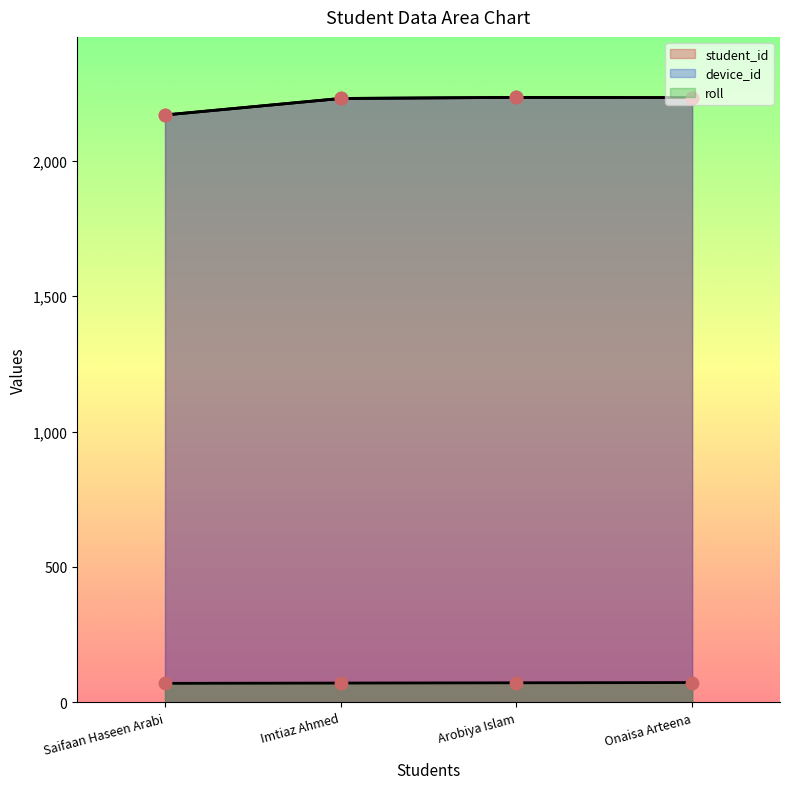

What are all the series names shown in the legend?

student_id, device_id, roll